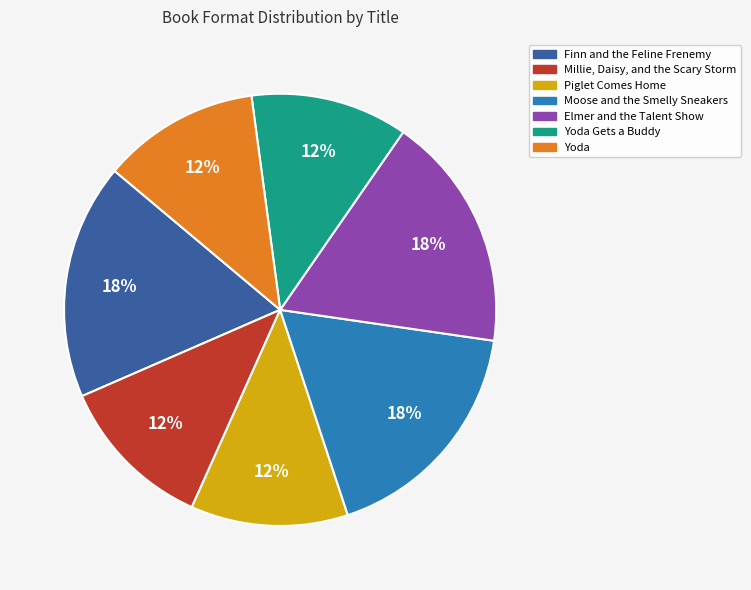

Is there a majority slice in this chart?

No